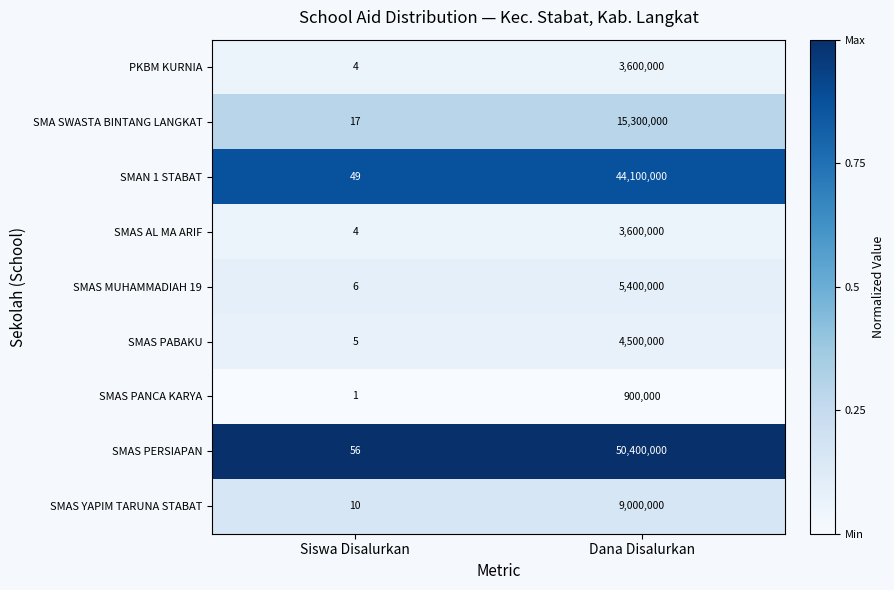

Reading left to right, list all the values displayed in this chart.

PKBM KURNIA: 4	3600000
SMA SWASTA BINTANG LANGKAT: 17	15300000
SMAN 1 STABAT: 49	44100000
SMAS AL MA ARIF: 4	3600000
SMAS MUHAMMADIAH 19: 6	5400000
SMAS PABAKU: 5	4500000
SMAS PANCA KARYA: 1	900000
SMAS PERSIAPAN: 56	50400000
SMAS YAPIM TARUNA STABAT: 10	9000000